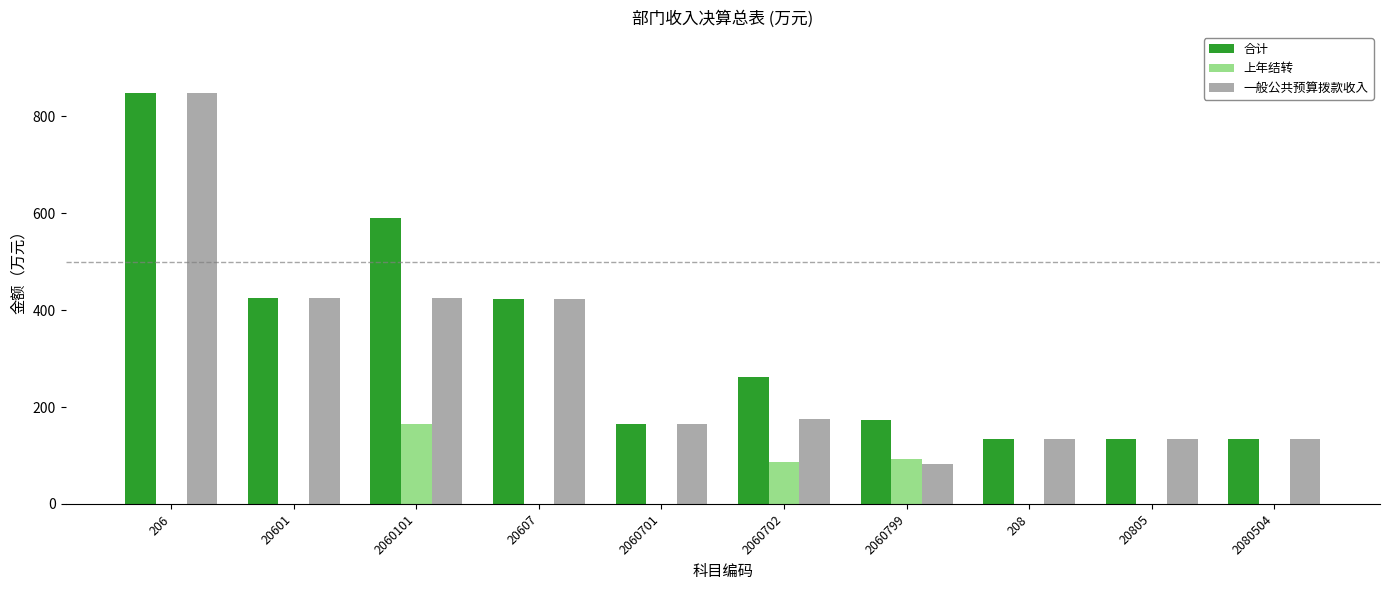

Does the chart contain stacked bars?

No